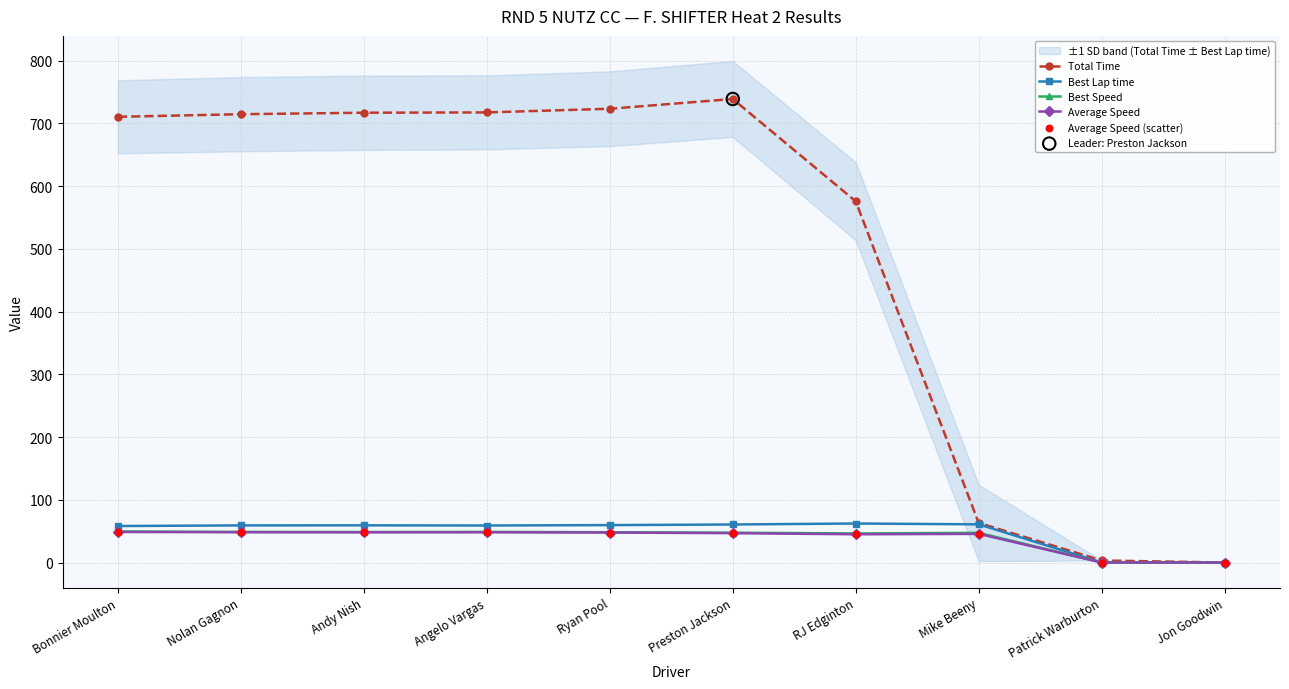

Which series has the widest spread of Y values?

Total Time